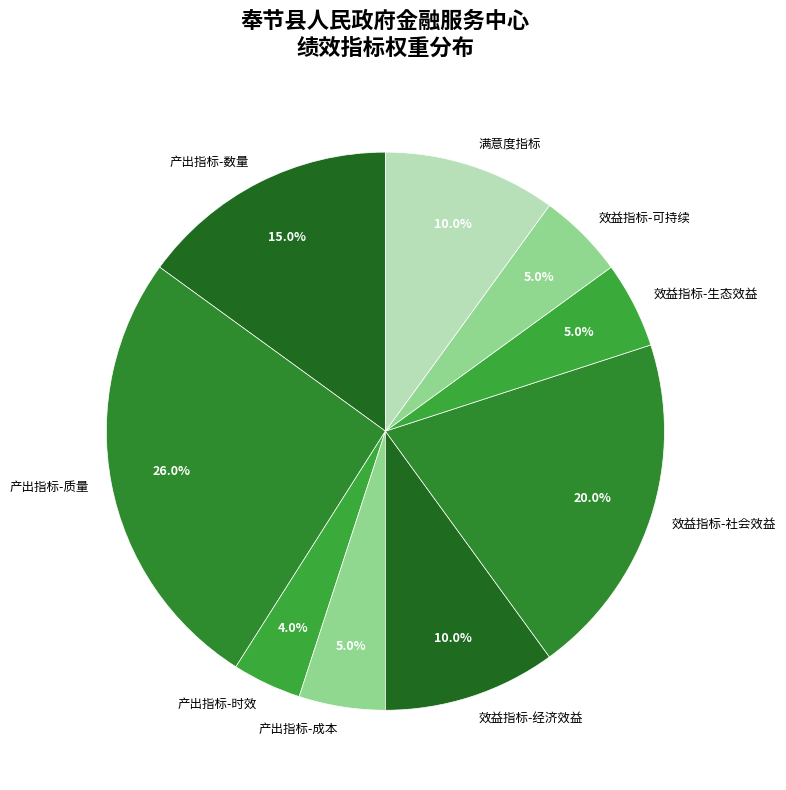

What is the smallest slice in the pie chart?

产出指标-时效